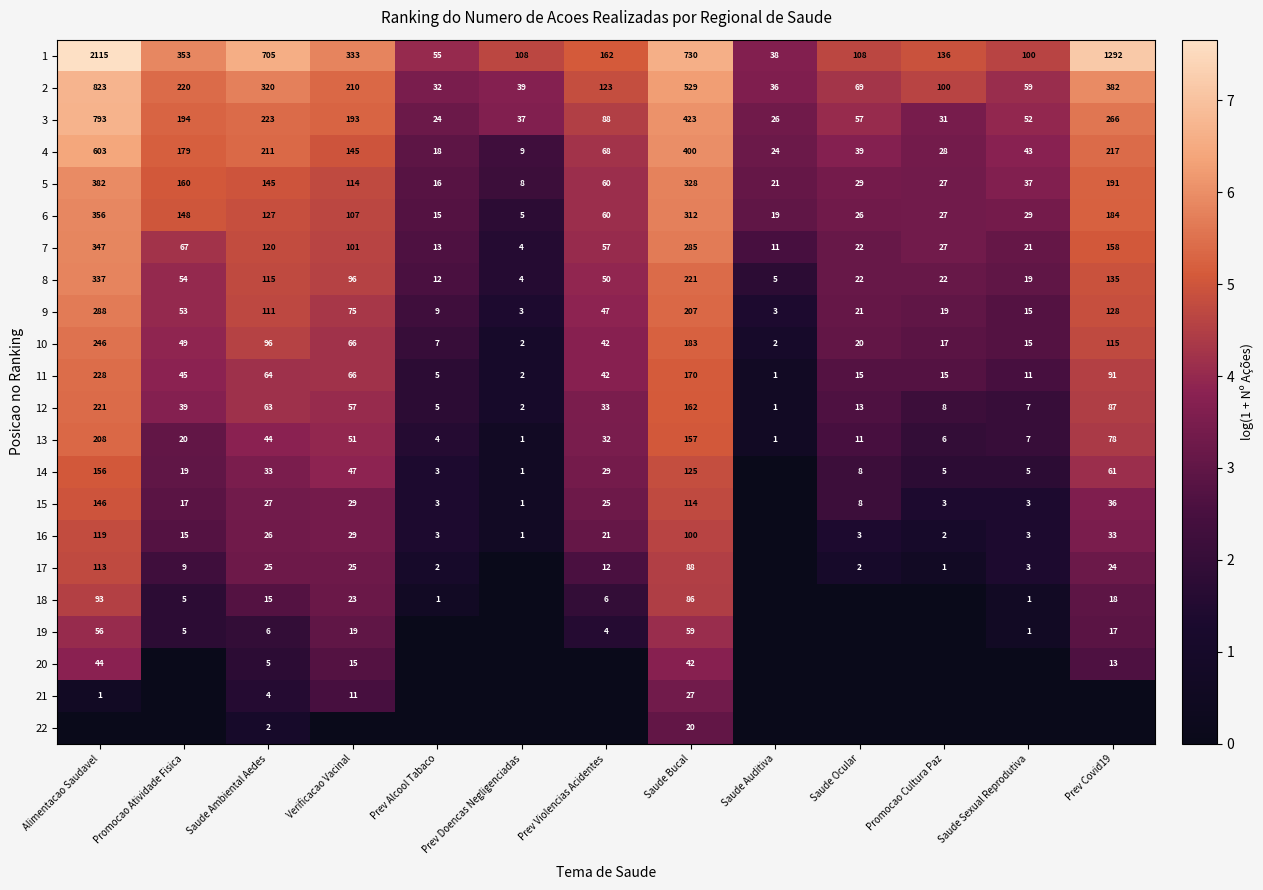

True or false: 5 has a value of 160 at Promocao Atividade Fisica.

True